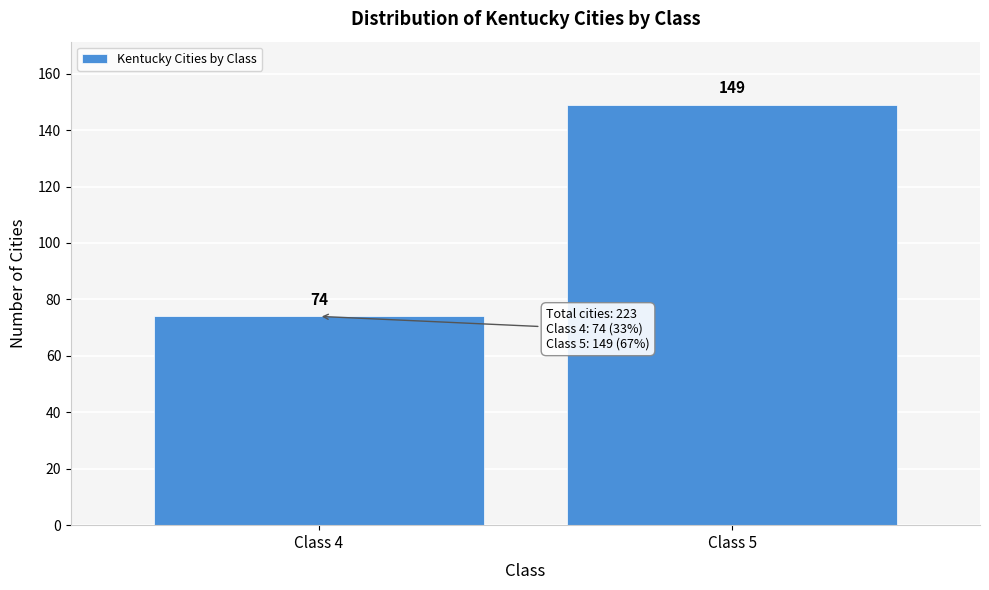

Reading right to left, extract all data points from this chart.

149	74